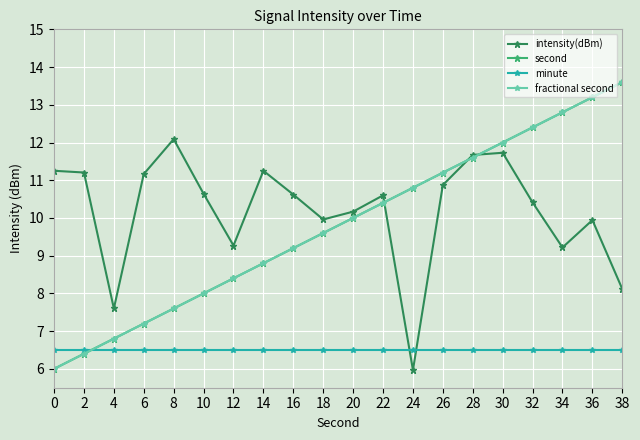

Rank the series by their maximum value, from lowest to highest.

minute, intensity(dBm), second, fractional second